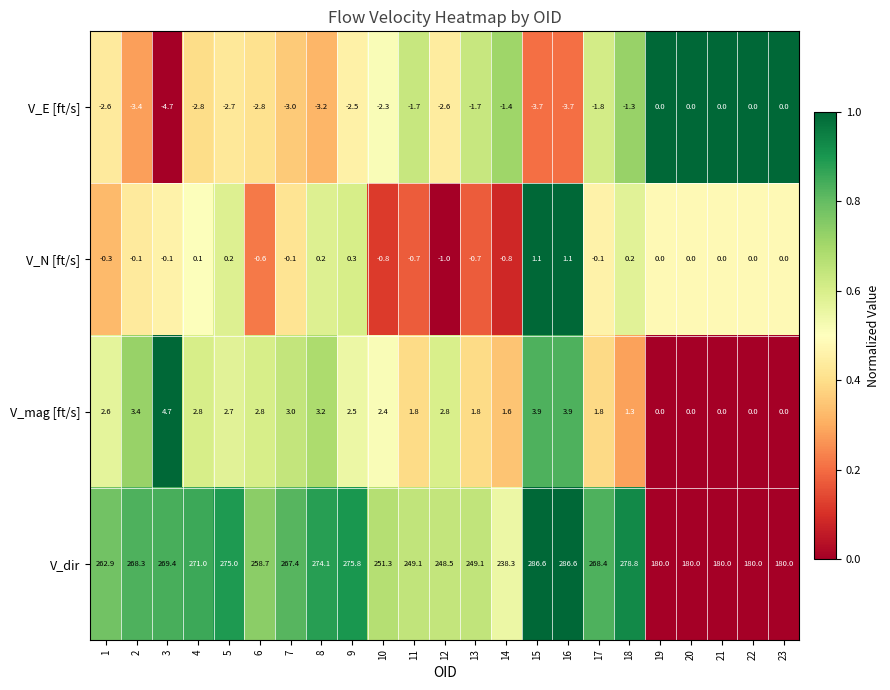

What is the approximate value of V_mag [ft/s] at 2?

3.4